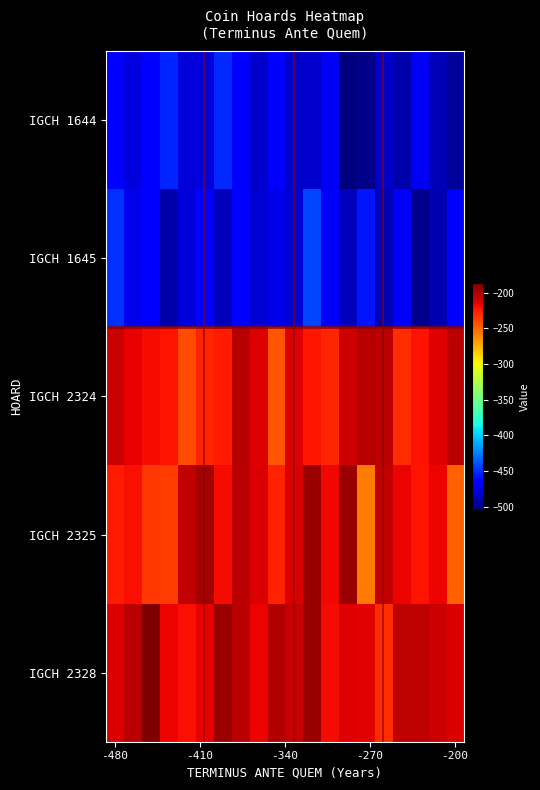

Which series has the largest range (max minus min)?

IGCH 2325